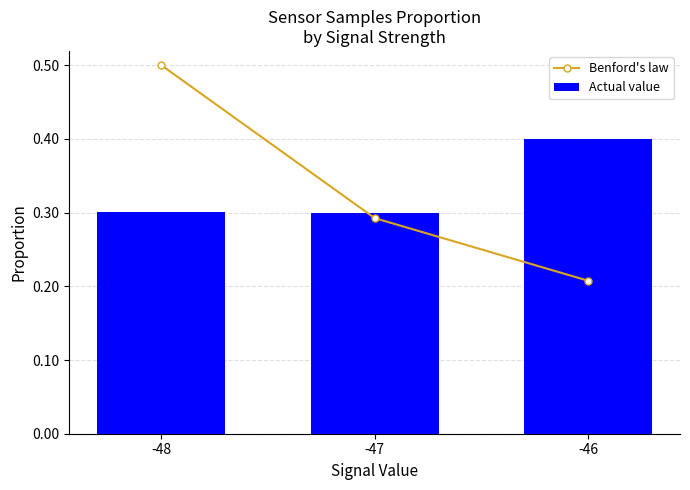

Which category has the highest value in the Actual value series?

-46